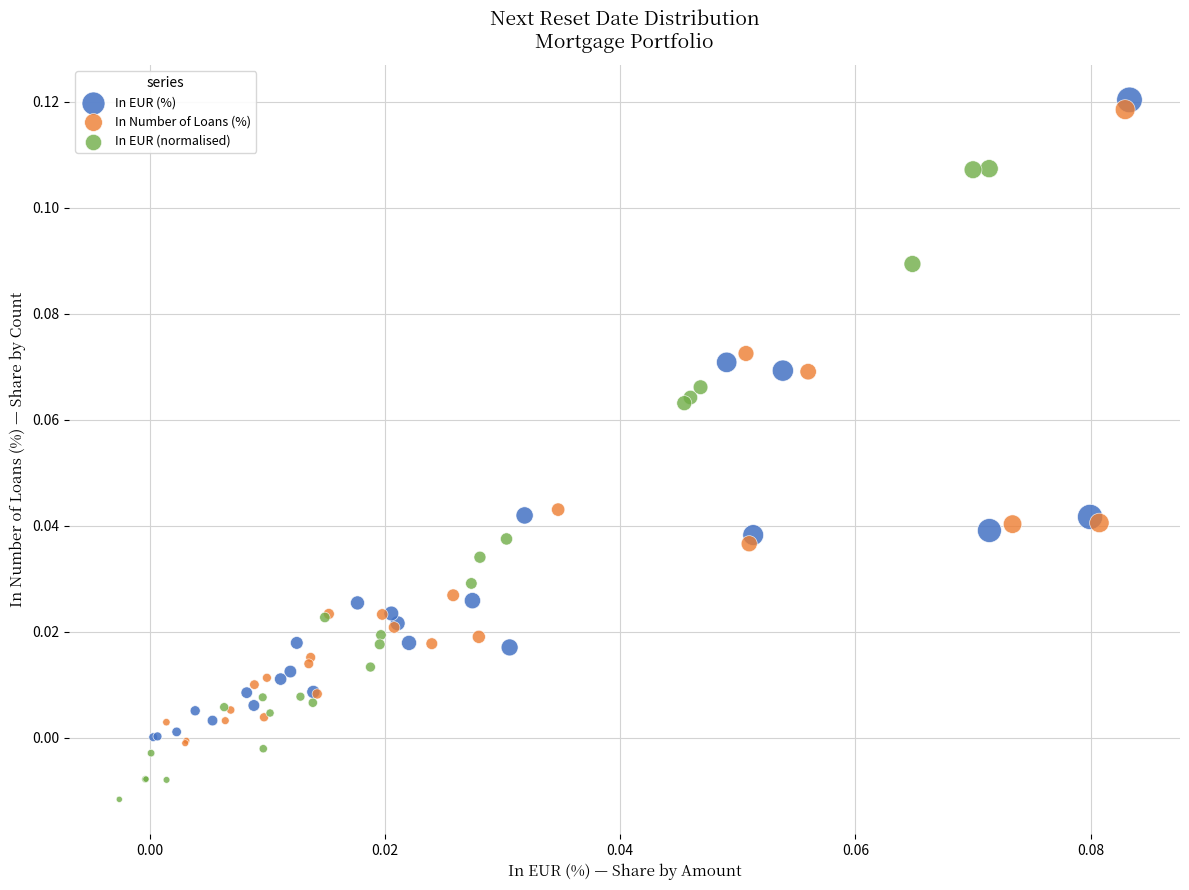

What are all the series names shown in the legend?

In EUR (%), In Number of Loans (%), In EUR (normalised)